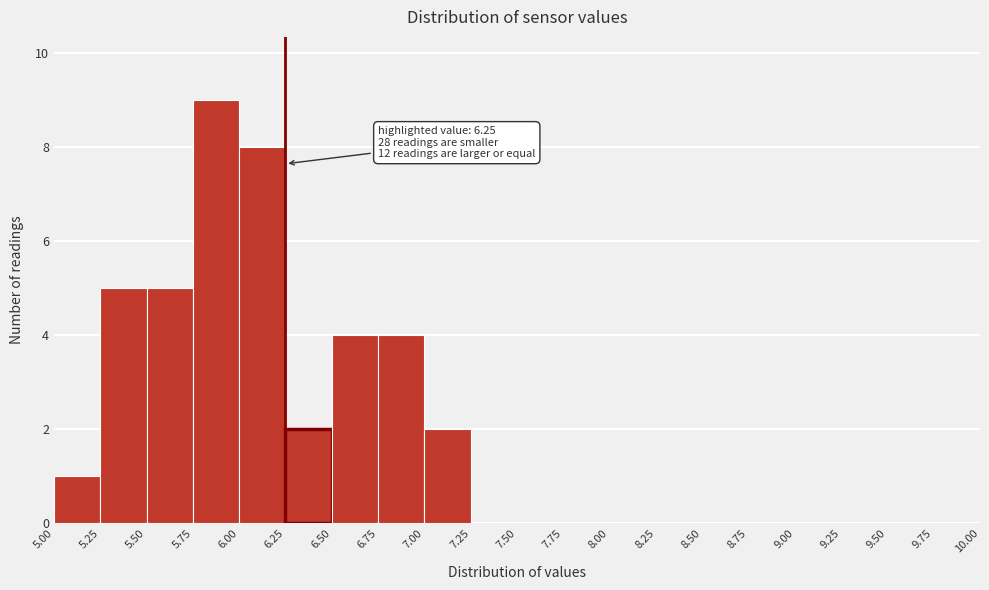

Which range on the x-axis has the tallest bar?

5.75 to 6.00